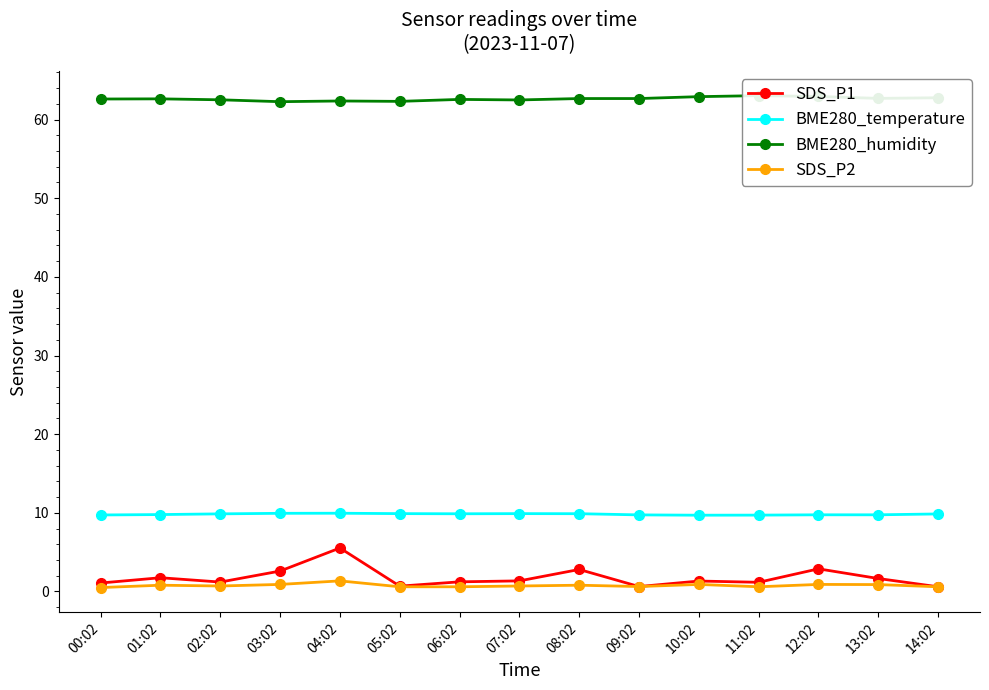

True or false: SDS_P1 and BME280_humidity cross at least once.

False